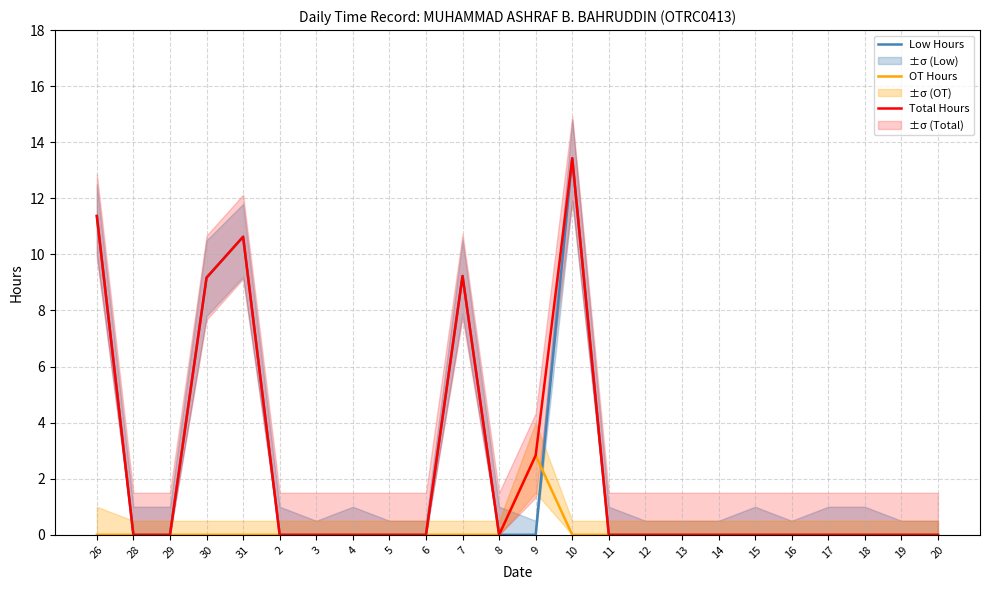

True or false: OT Hours has a value of 1.0 at 14.

False